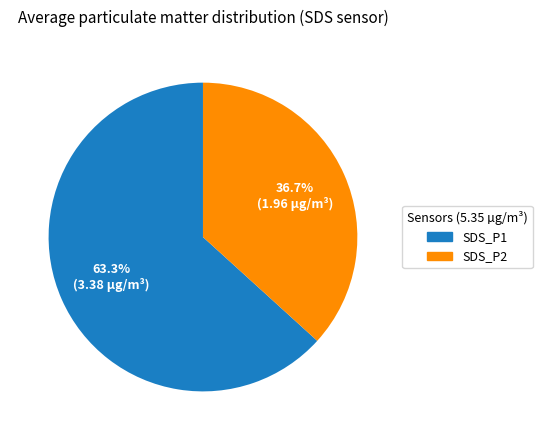

To the nearest percent, what is the difference between the largest and smallest slice percentages?

27%